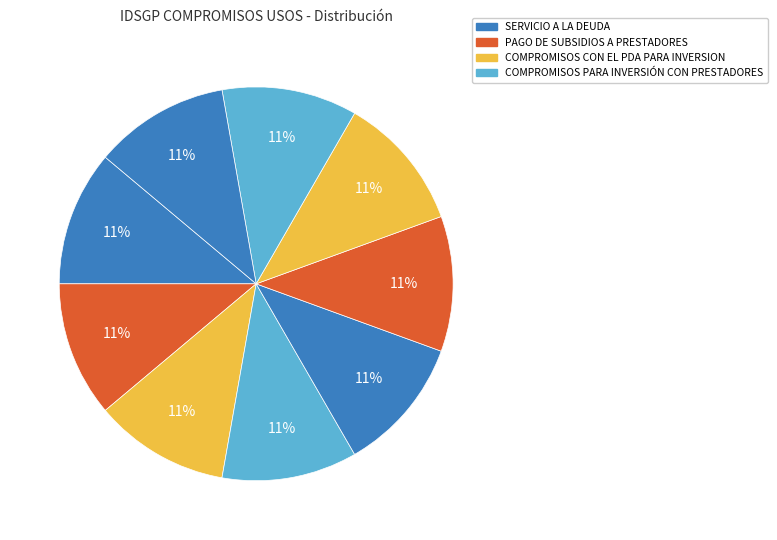

Count the number of slices in the pie.

9